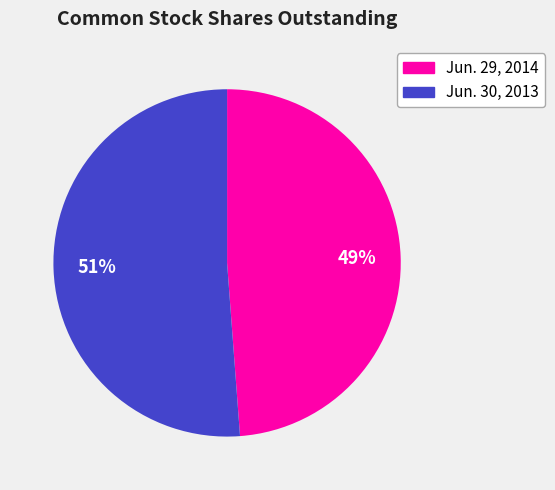

Is there any slice that represents more than half of the pie?

Yes